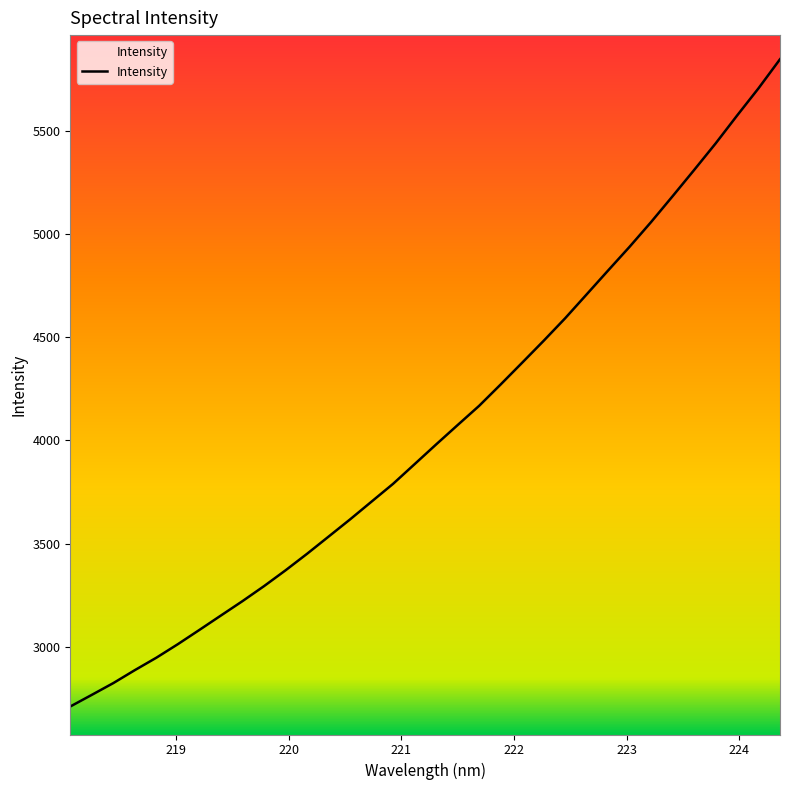

What is the maximum value shown in the chart?

5846.1